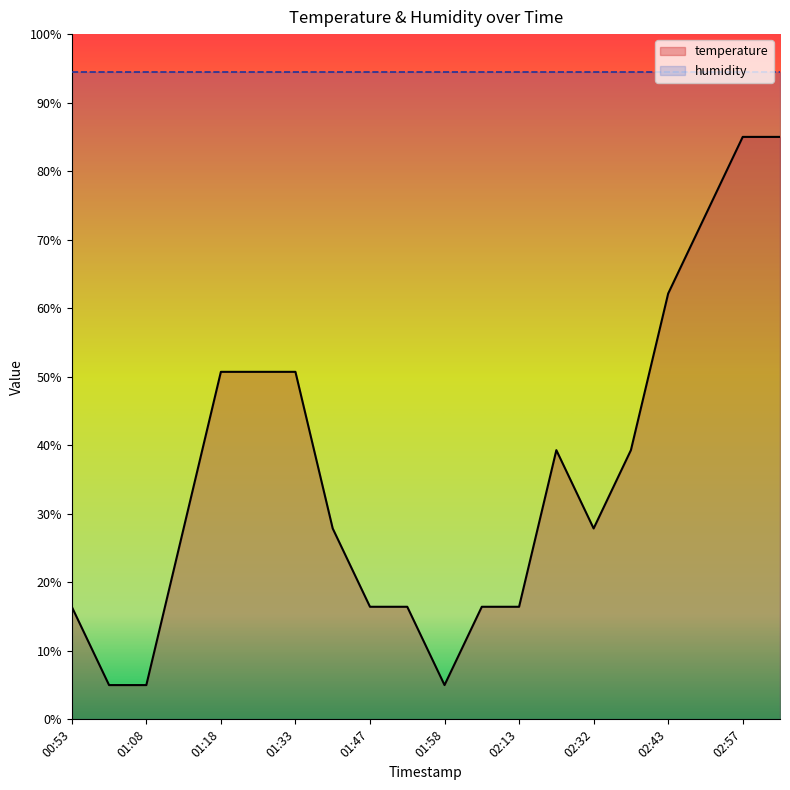

What is the label of the 20th point from the right?

00:53